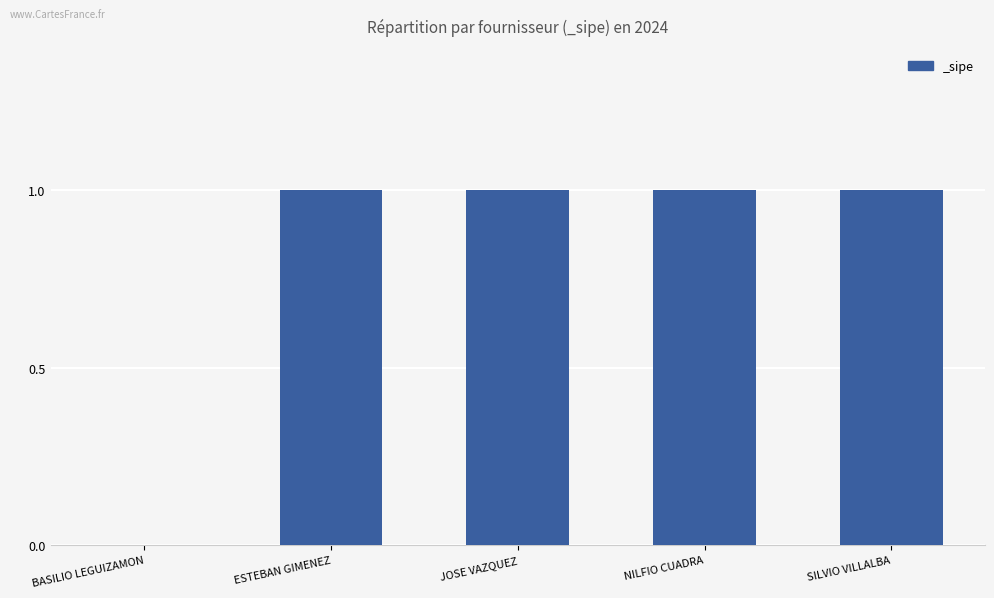

Read the value at ESTEBAN GIMENEZ.

1